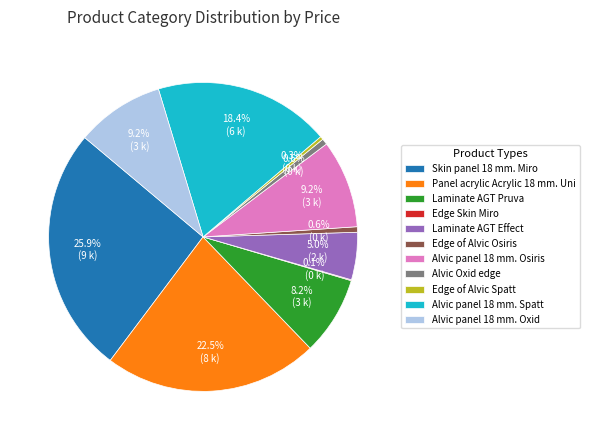

Between Skin panel 18 mm. Miro and Alvic panel 18 mm. Oxid, which is larger?

Skin panel 18 mm. Miro